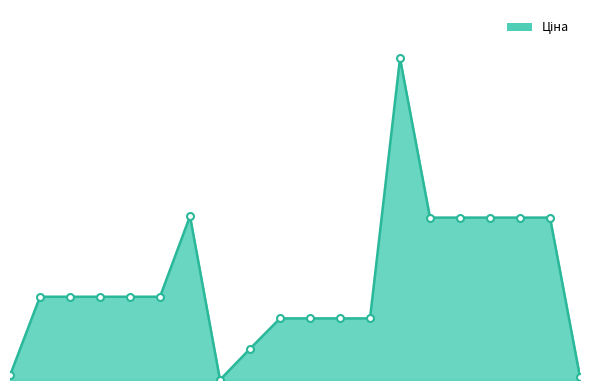

True or false: the data has more than 2 interior local peaks.

False